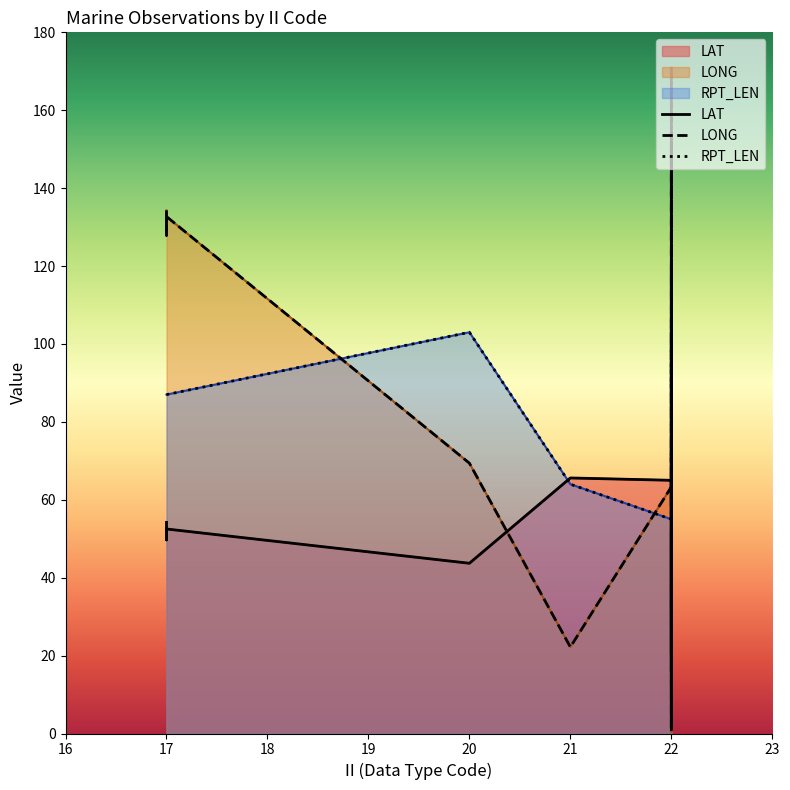

What is the sum of the LAT values at 22 and 21?

86.4